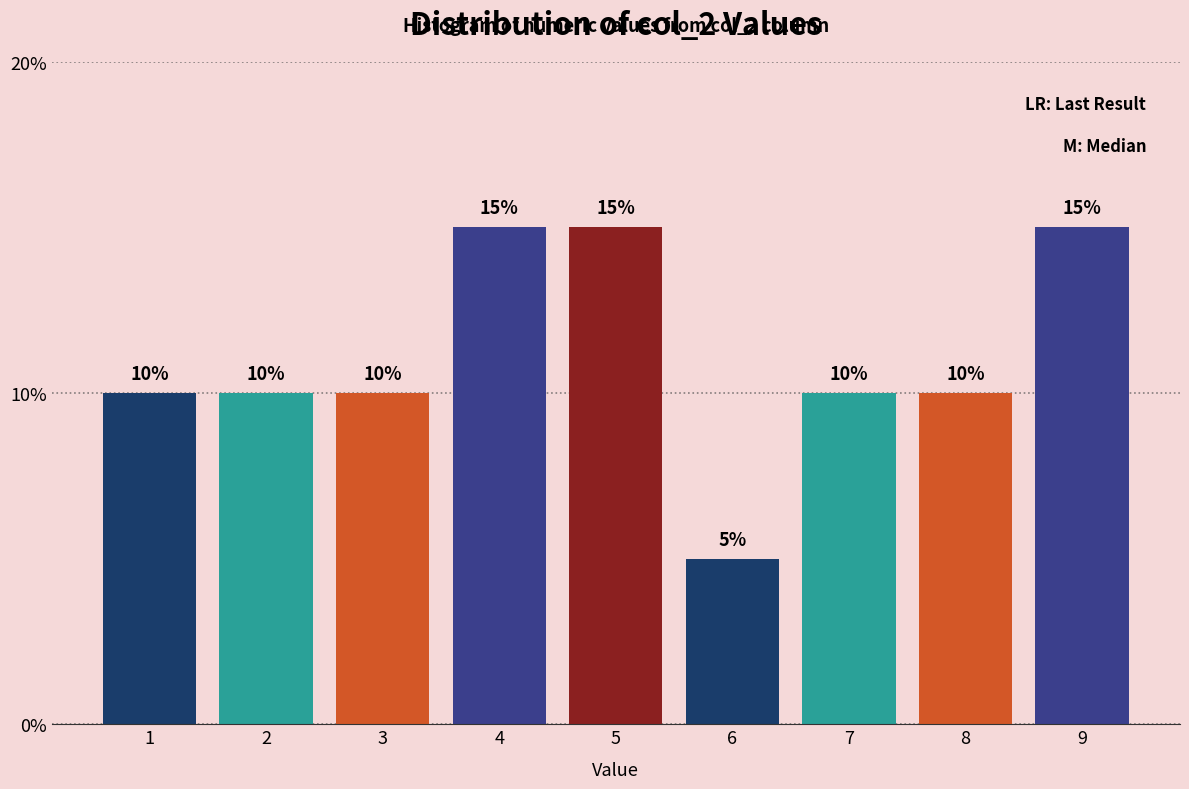

Reading left to right, transcribe all the data shown in this chart.

1=10	2=10	3=10	4=15	5=15	6=5	7=10	8=10	9=15